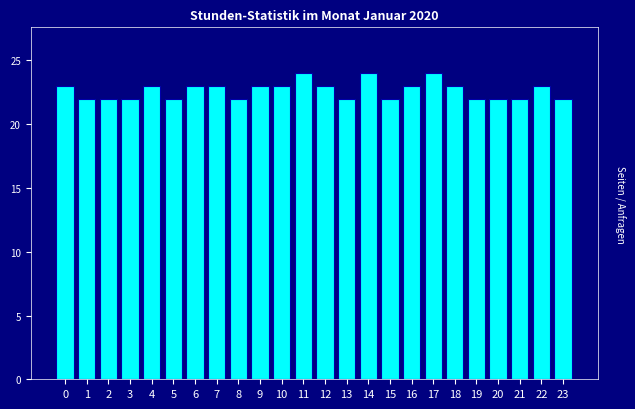

Reading left to right, extract all data points from this chart.

23	22	22	22	23	22	23	23	22	23	23	24	23	22	24	22	23	24	23	22	22	22	23	22